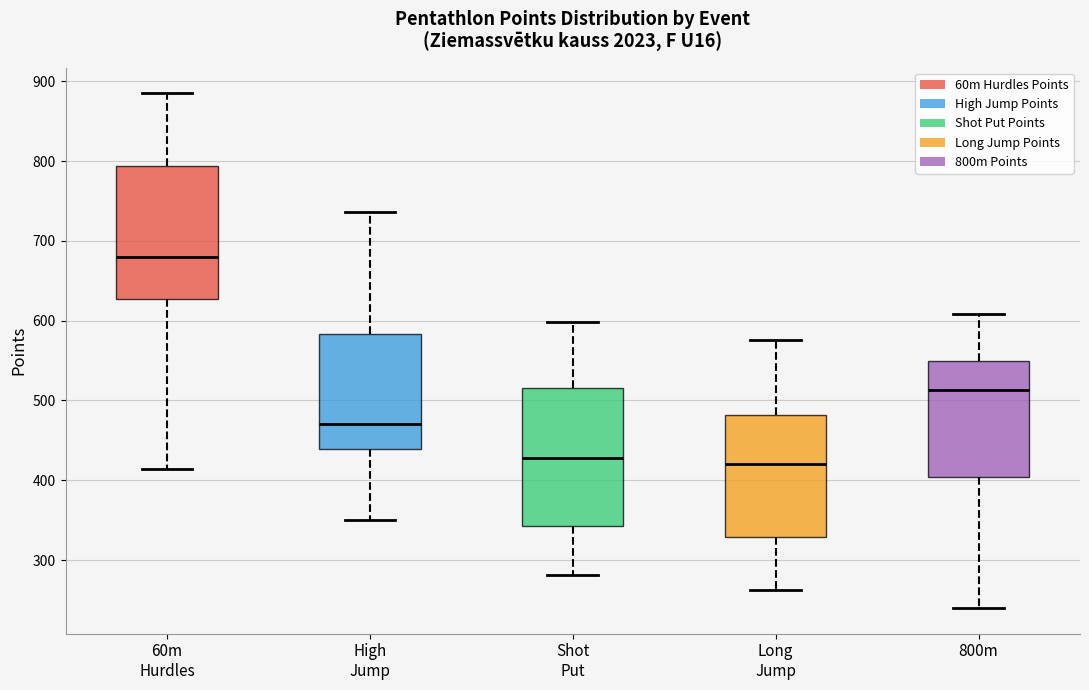

Where does the median line of the box for 60m Hurdles sit on the y-axis? The values are not printed on the chart, so give them approximately, as read against the axis.

680